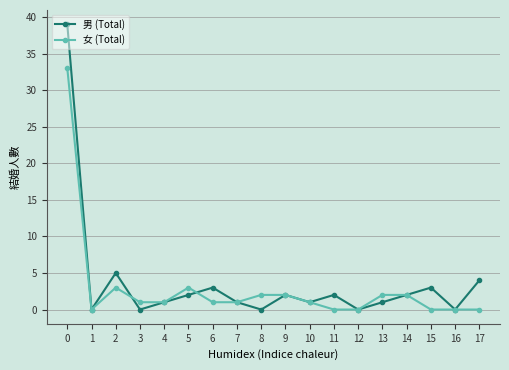

At which category does 女 (Total) reach its first local peak?

2